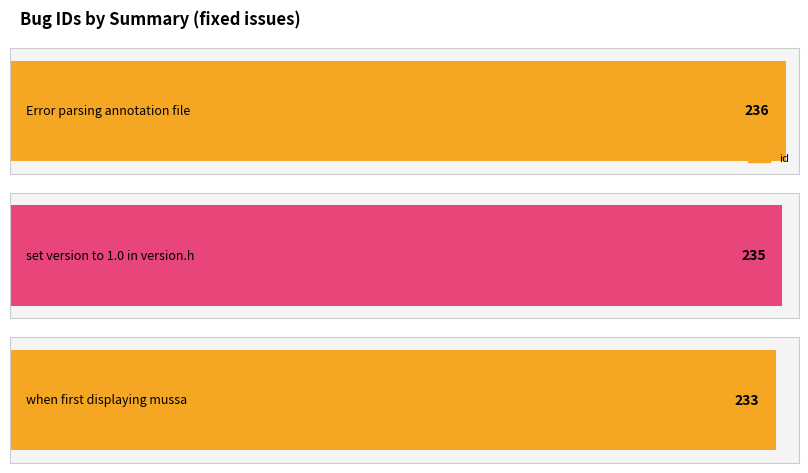

What is the value of the 2nd bar from the left?

235